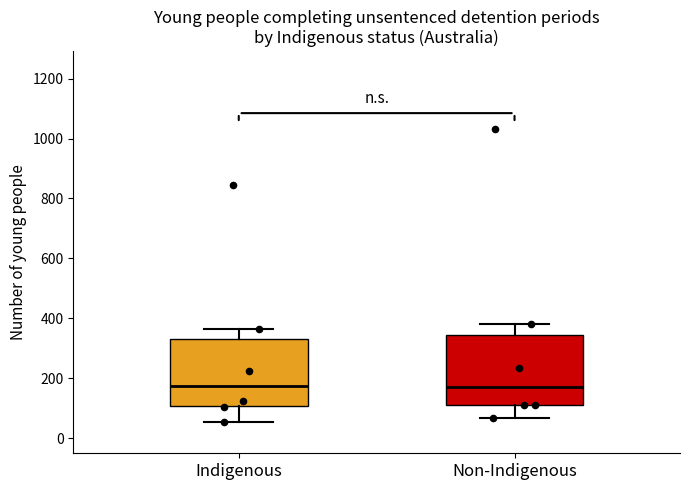

Reading left to right, transcribe this box plot: for each box, give where its median line is, the range the box spans, and where its two whiskers end, as read against the y-axis. The values are not printed on the chart, so give them approximately, as read against the axis.

Indigenous: median 180, box 100 to 340, whiskers 60 to 360
Non-Indigenous: median 180, box 120 to 340, whiskers 60 to 380